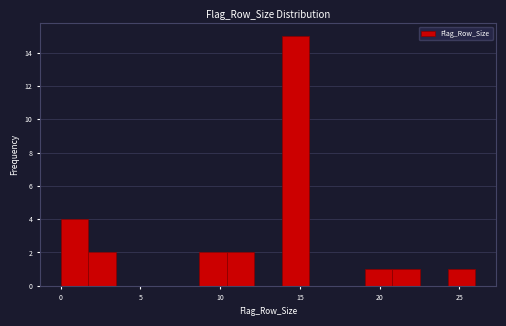

Read against the x-axis, roughly where is the centre of the tallest bar?

14.5